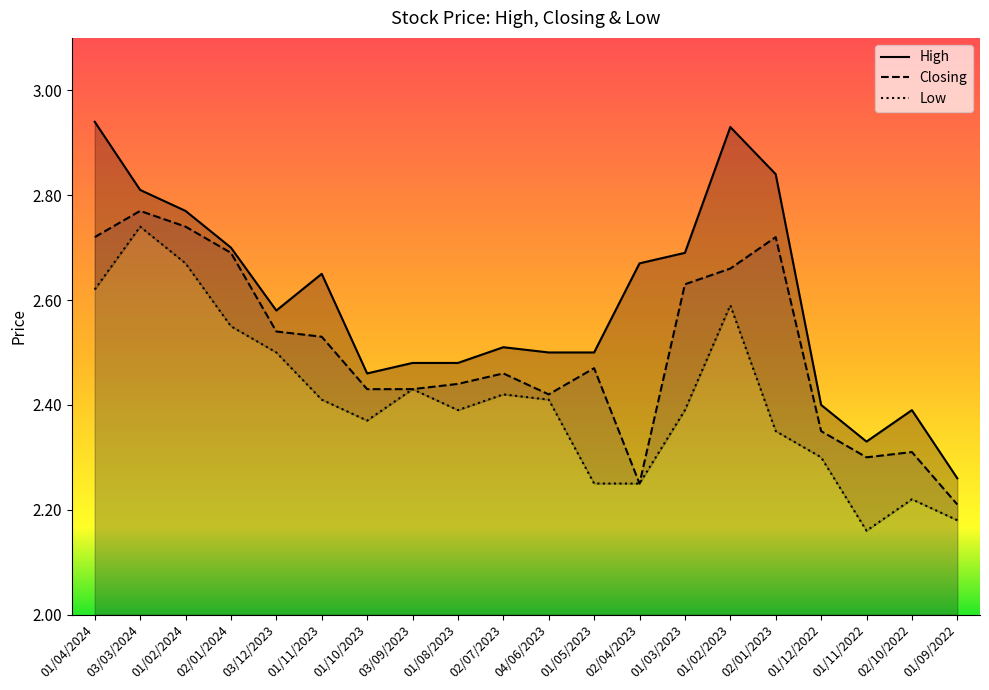

What is the average value of the Closing series?

2.5